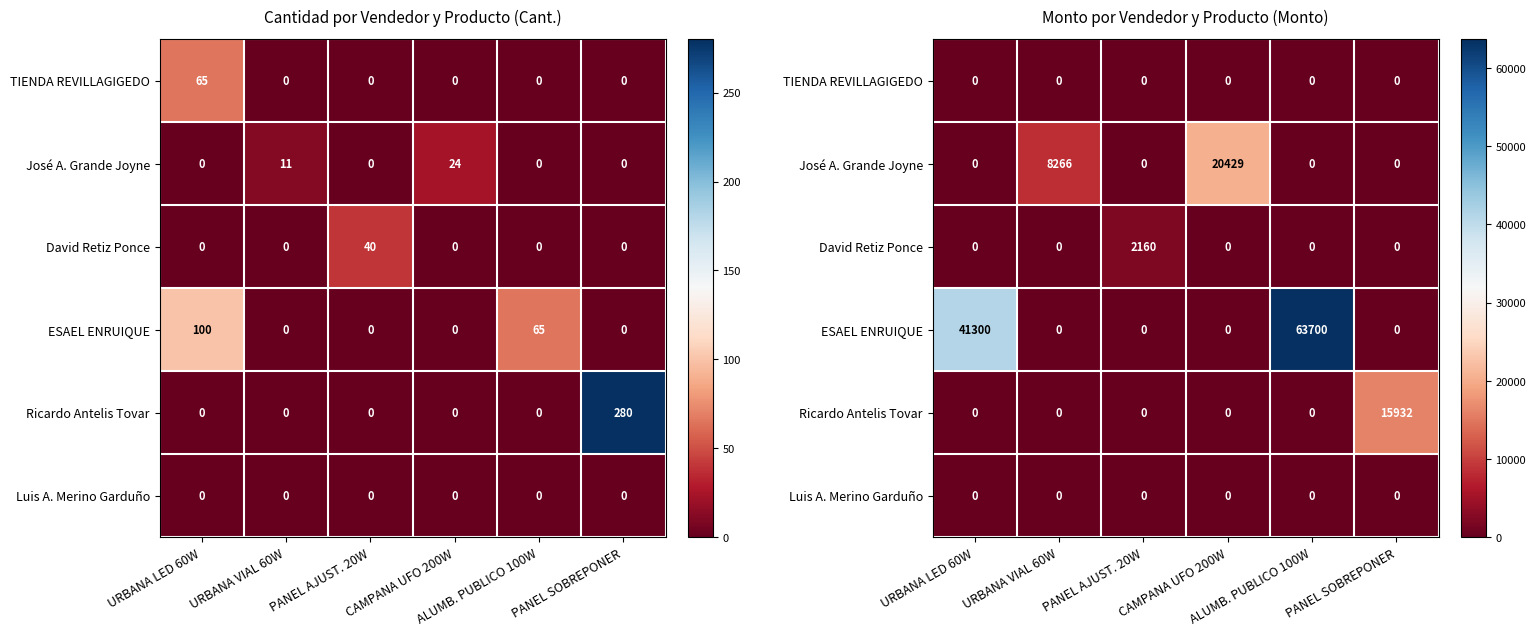

What is the difference between the maximum and minimum values in the Ricardo Antelis Tovar series?

15932.0